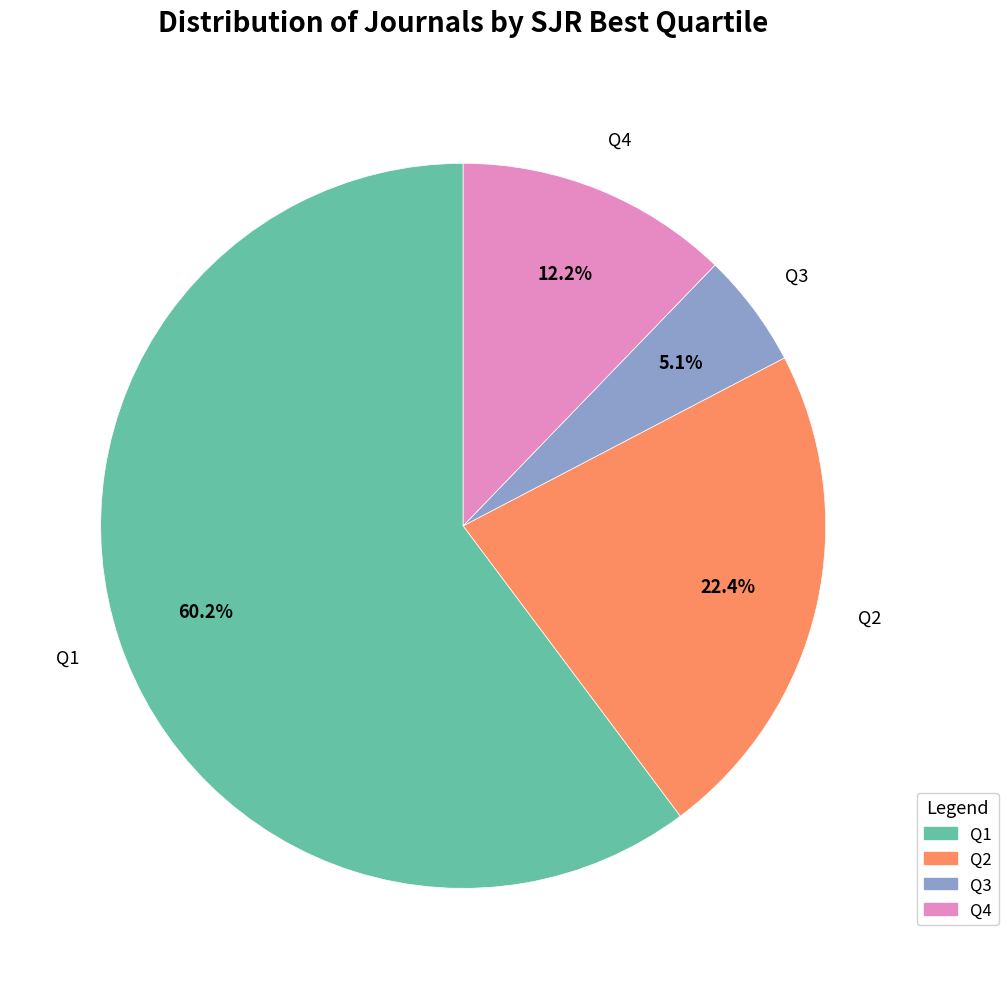

To the nearest percent, what is the average slice percentage?

25%